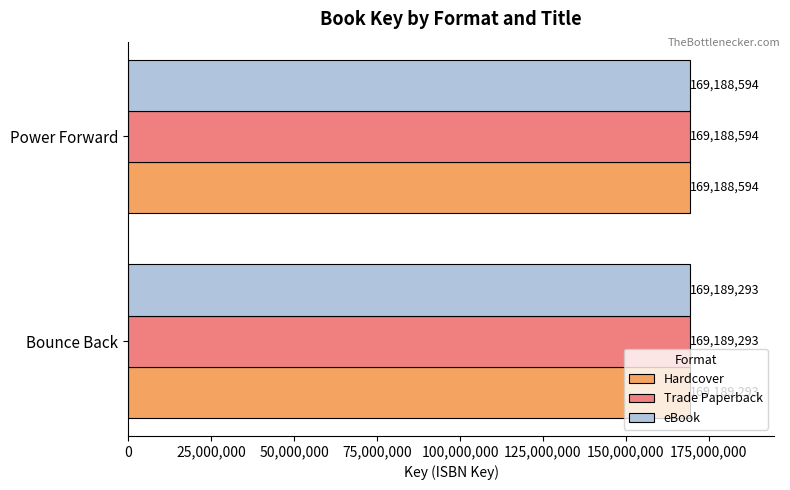

Is the value of Trade Paperback at Bounce Back greater than the value of Hardcover at Power Forward?

Yes